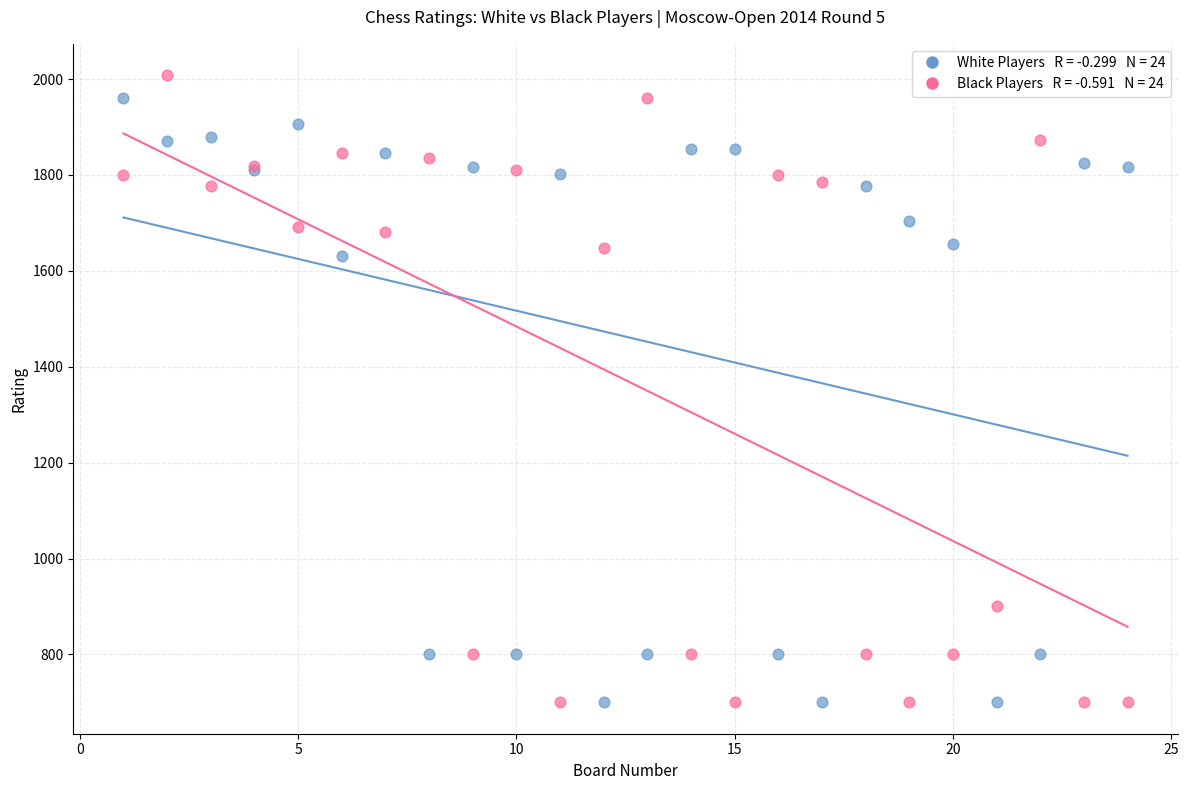

Across all series, what Y value is closest to 1354?

1630